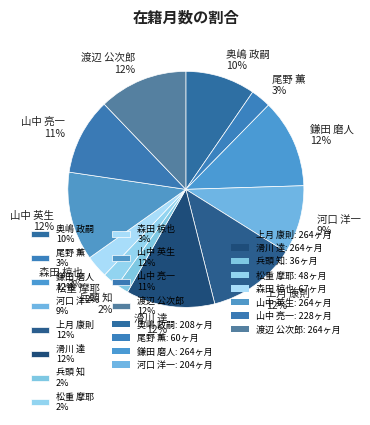

To the nearest percent, what is the average slice percentage?

8%